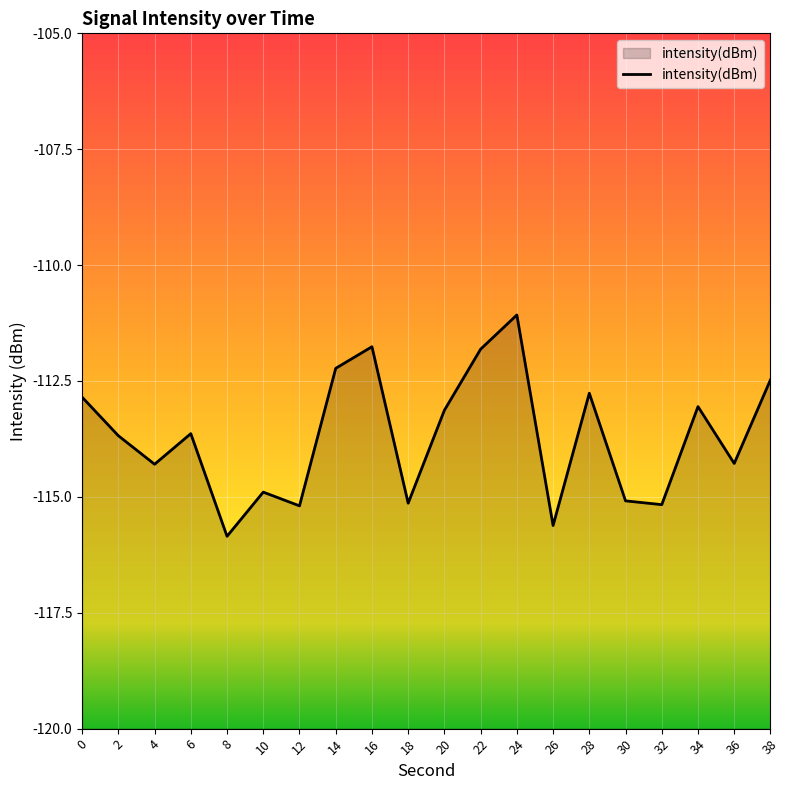

Where is the first local minimum?

4